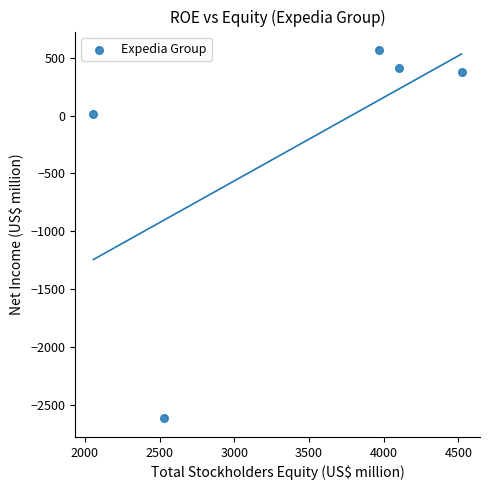

What is the average X value?

3436